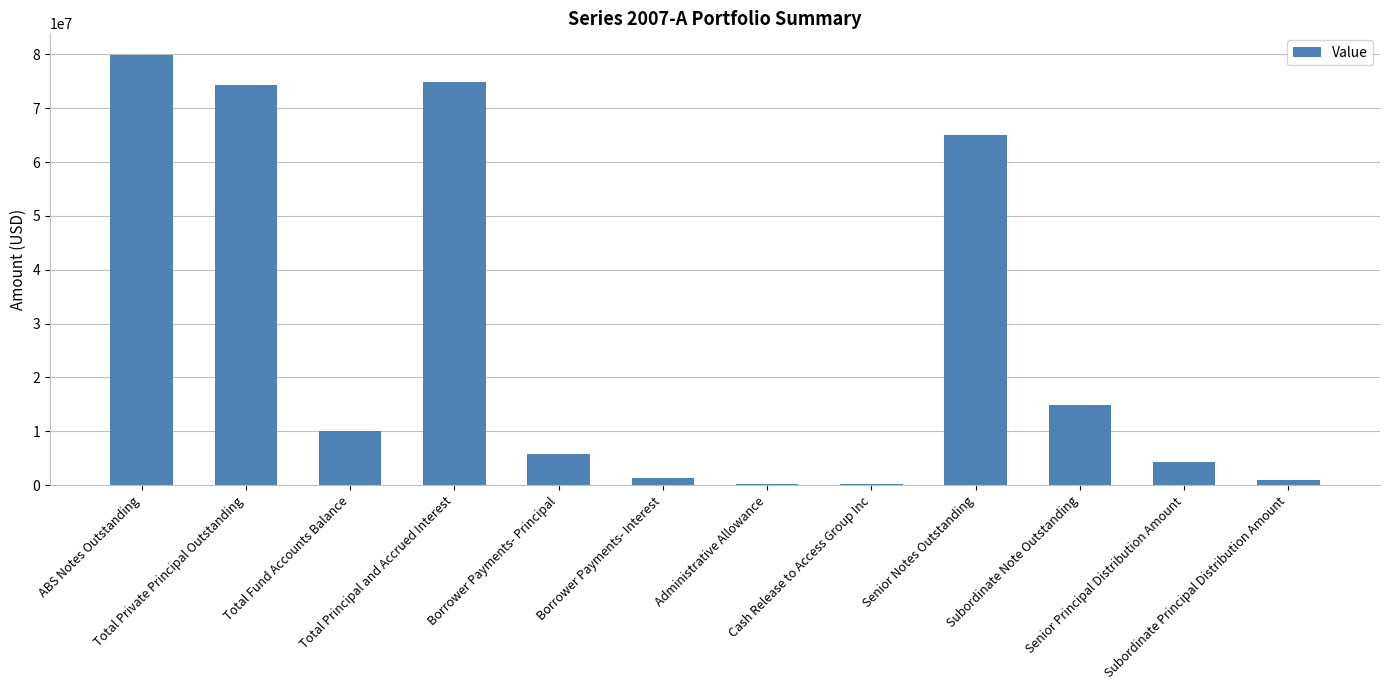

Which label corresponds to the largest value in the chart?

ABS Notes Outstanding